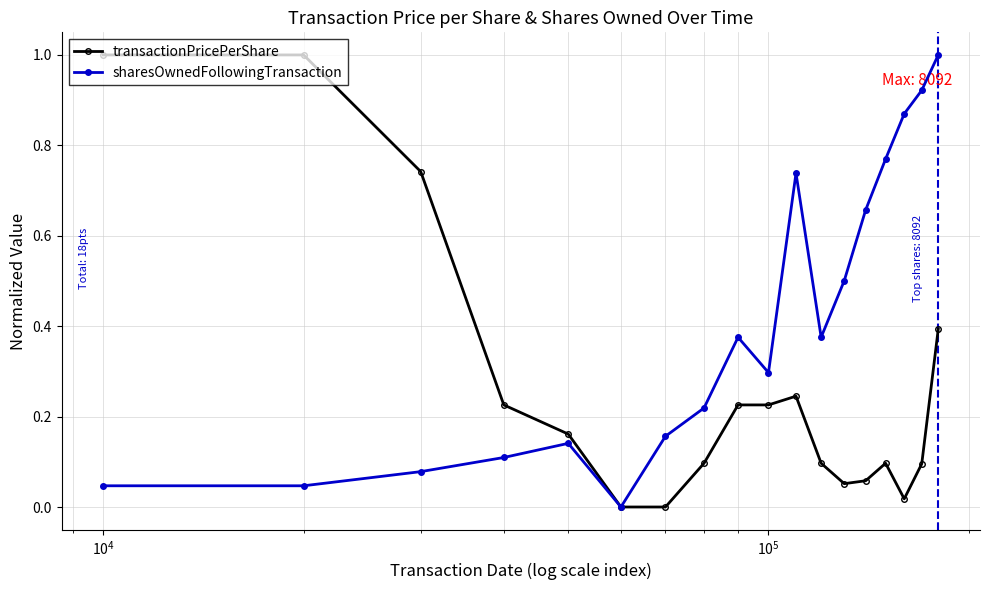

Which series has the largest total across all categories?

sharesOwnedFollowingTransaction